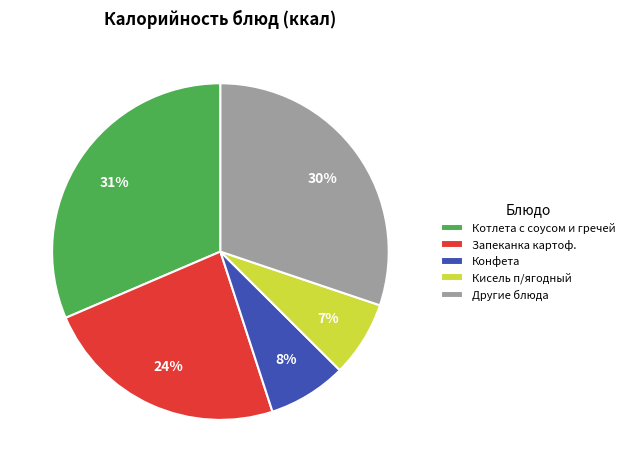

To the nearest percent, what portion does Запеканка картоф. represent?

24%